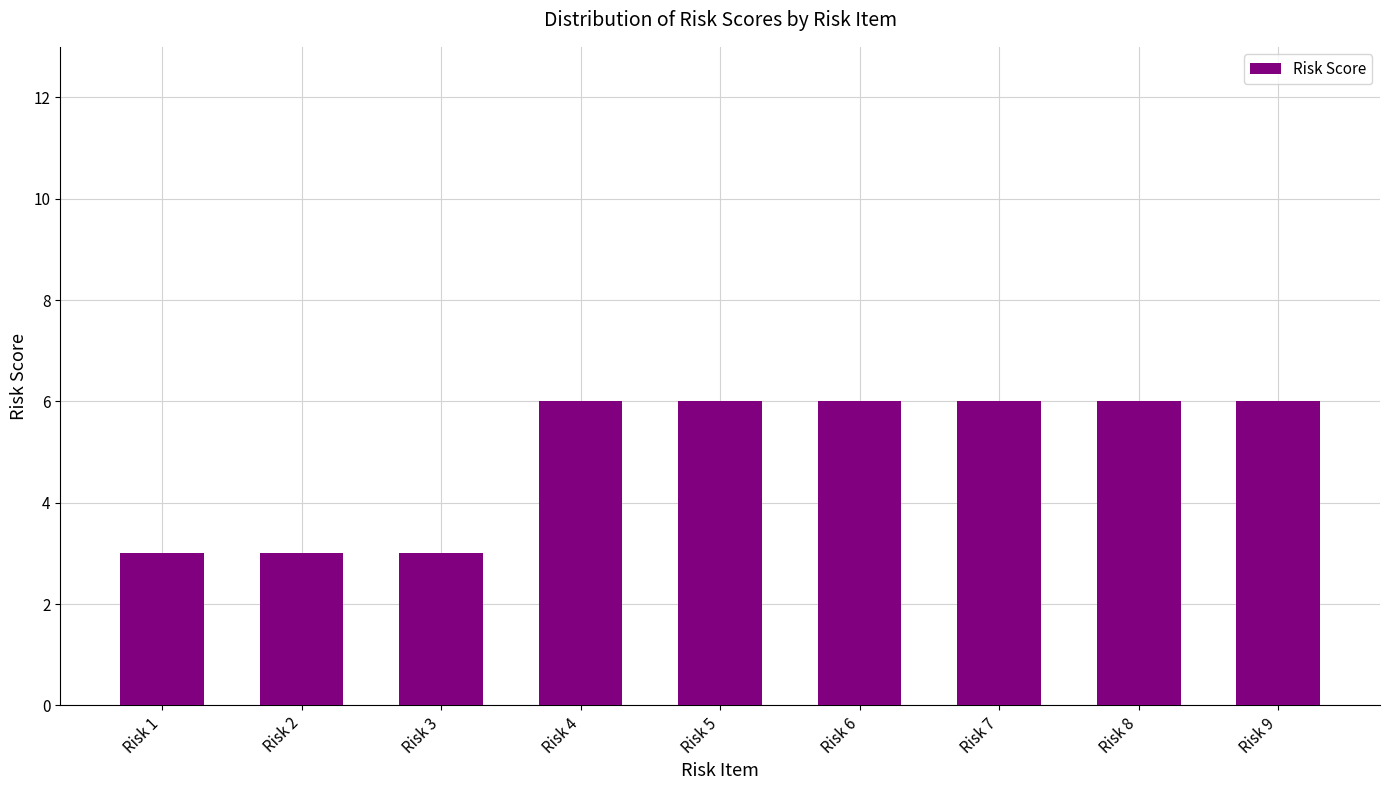

How many categories are shown in the chart?

9